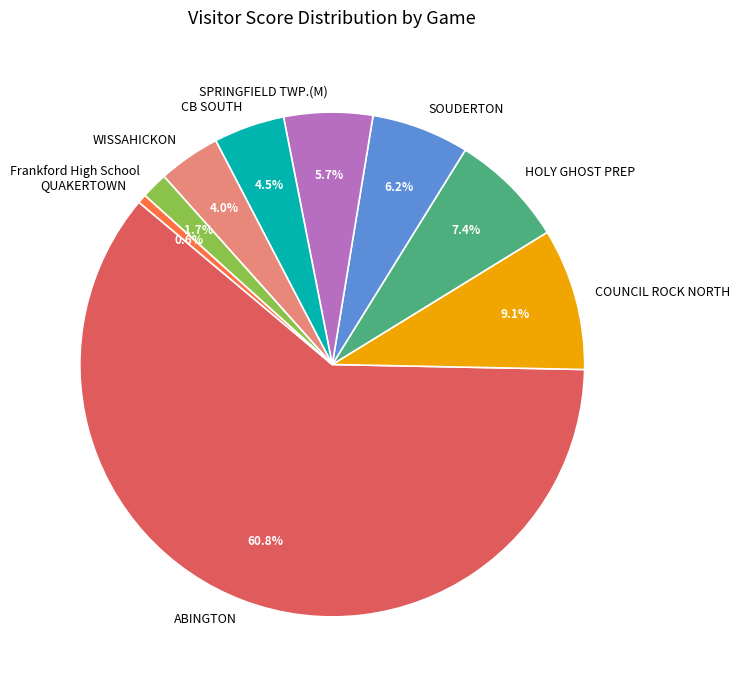

To the nearest percent, what is the difference between the SOUDERTON and ABINGTON slice percentages?

55%